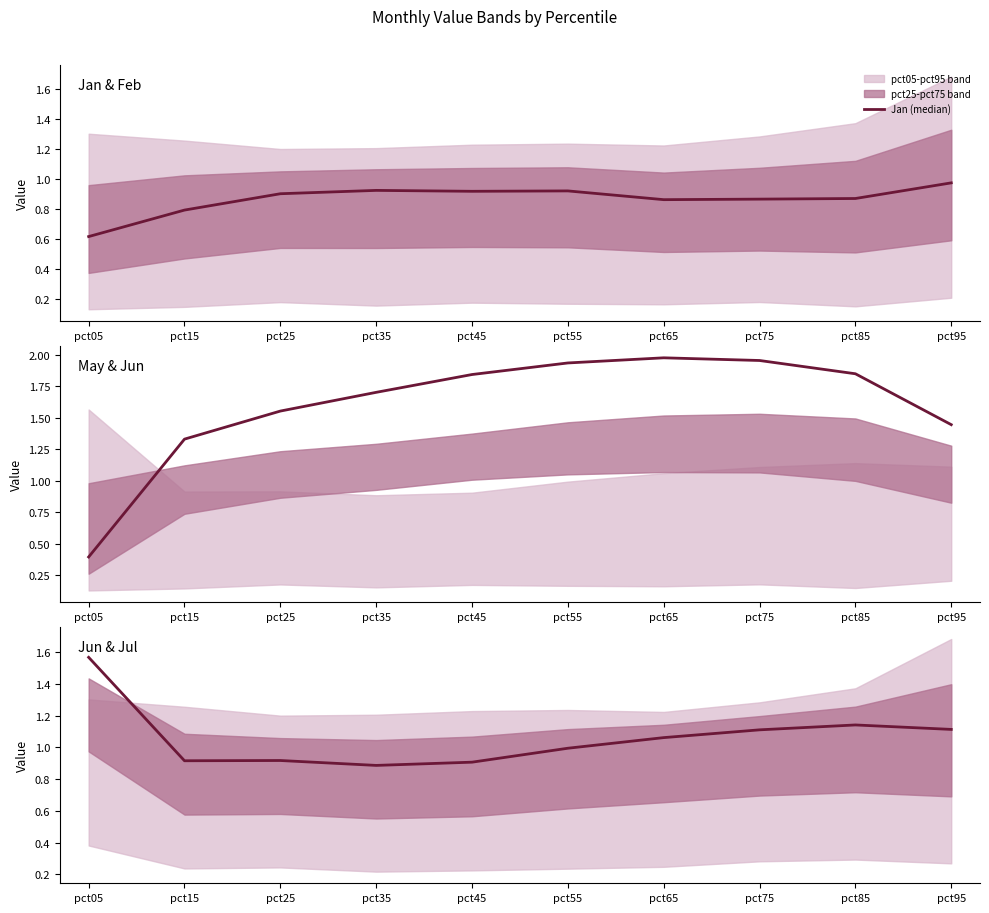

What is the sum of all Jun (median) values?

10.6